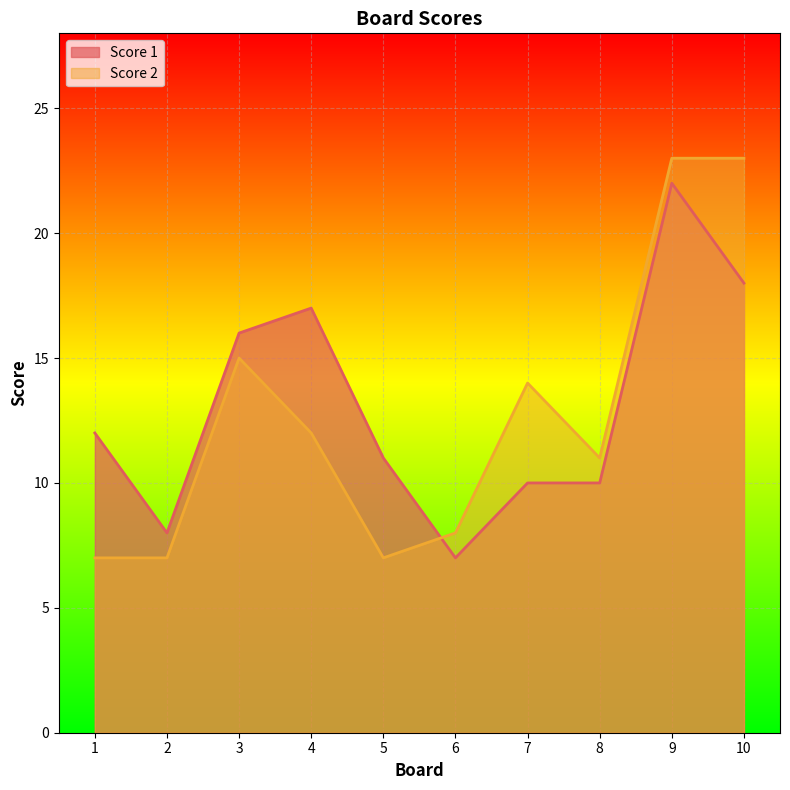

How many intersections are there between Score 1 and Score 2?

1